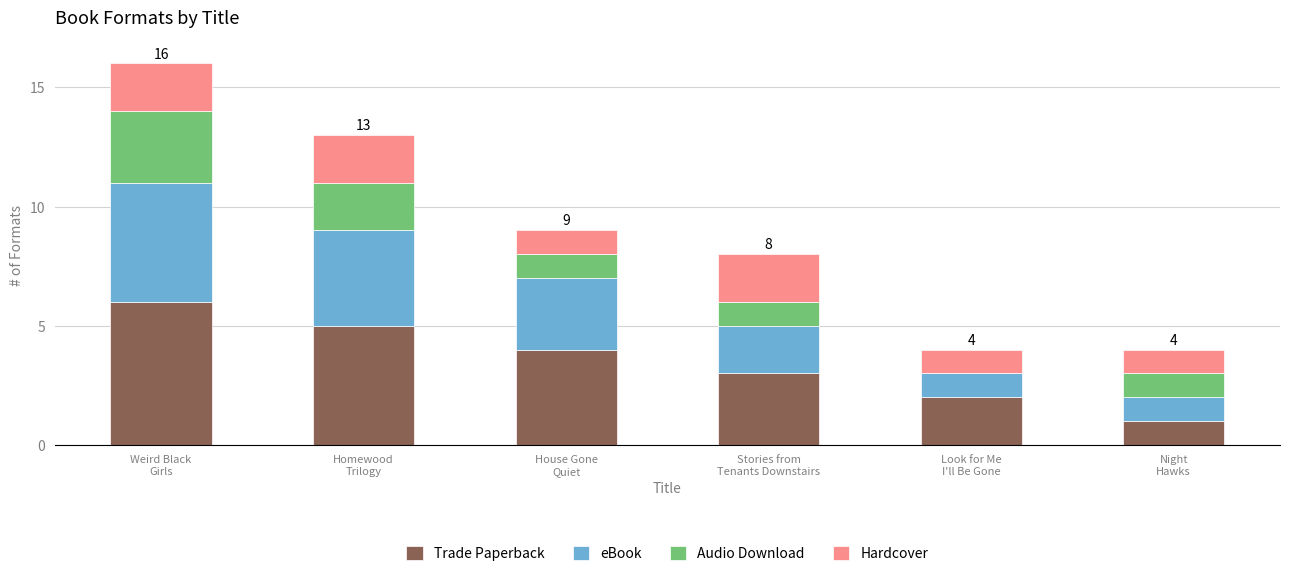

How many categories are shown in the chart?

6